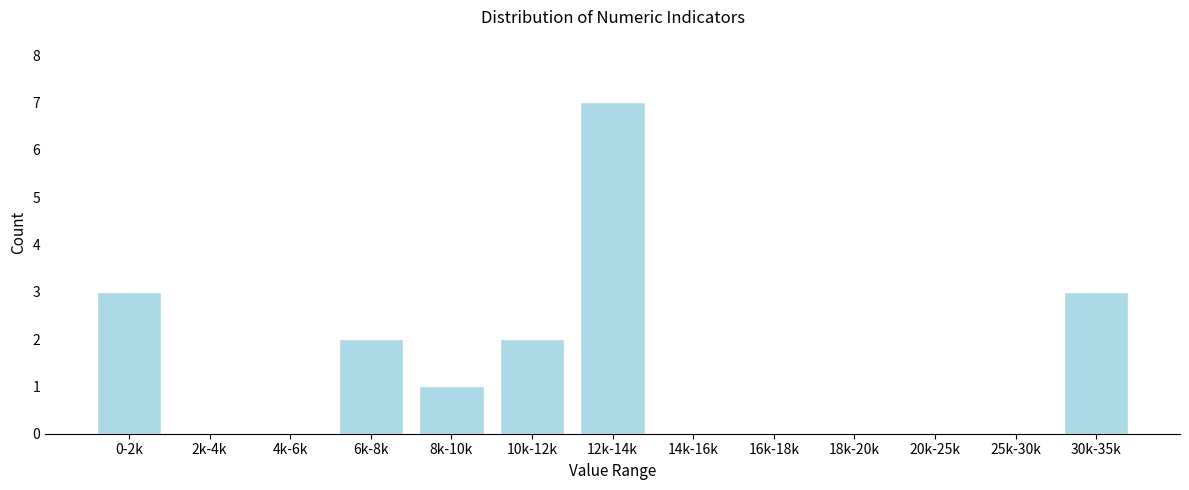

Reading left to right, extract all data points from this chart.

0-2k=3	2k-4k=0	4k-6k=0	6k-8k=2	8k-10k=1	10k-12k=2	12k-14k=7	14k-16k=0	16k-18k=0	18k-20k=0	20k-25k=0	25k-30k=0	30k-35k=3